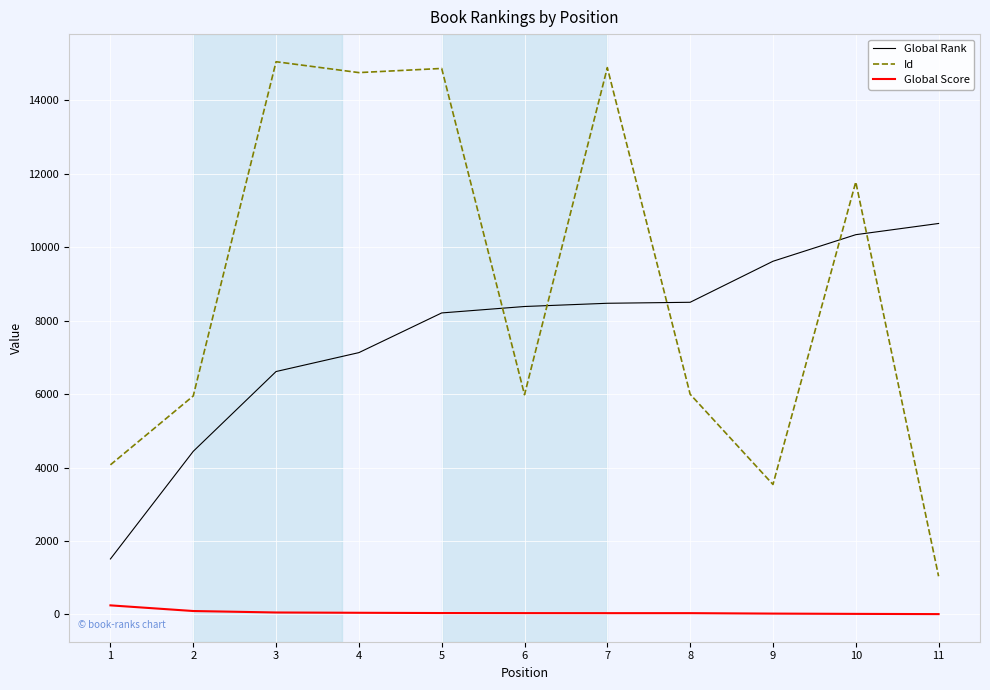

How many lines are shown in the chart?

3